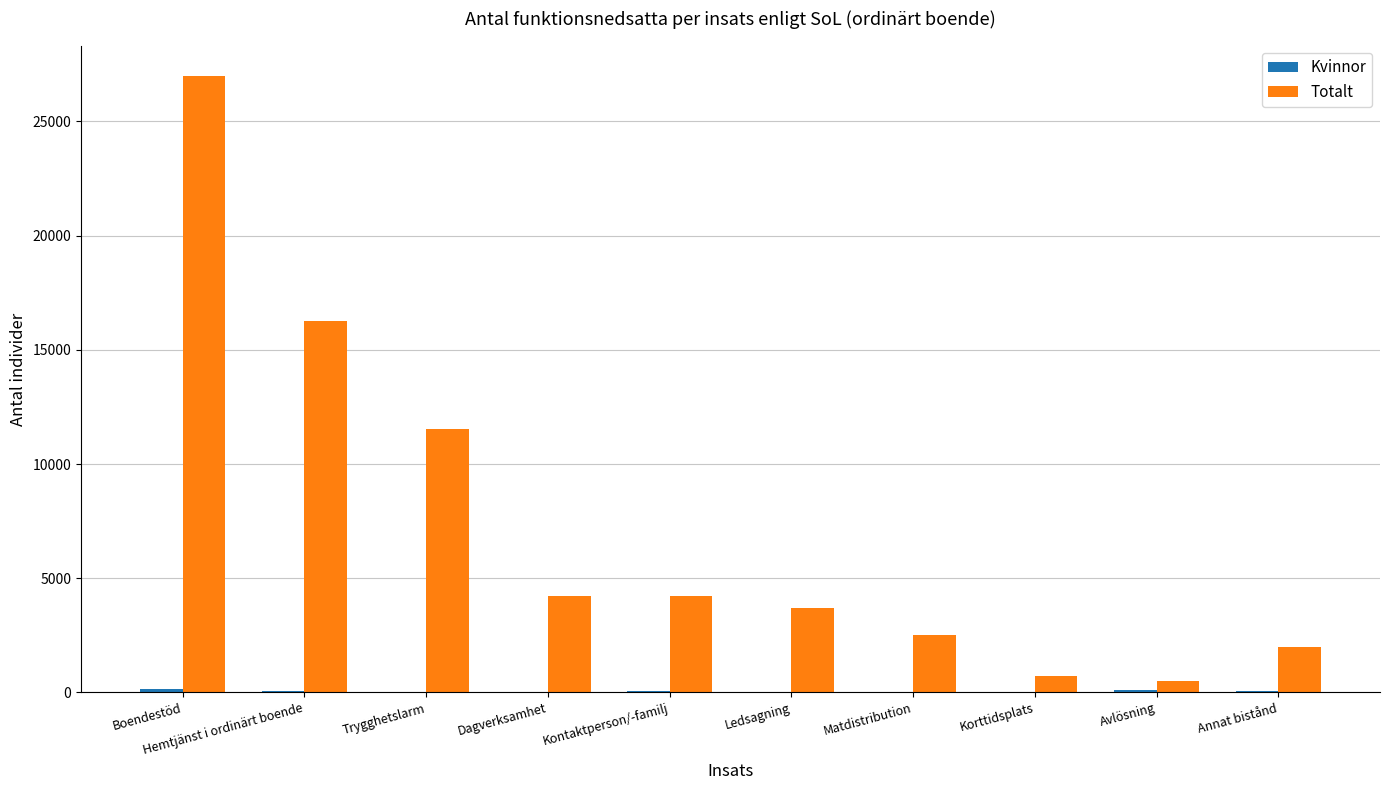

Which series changed the most between Hemtjänst i ordinärt boende and Dagverksamhet?

Totalt